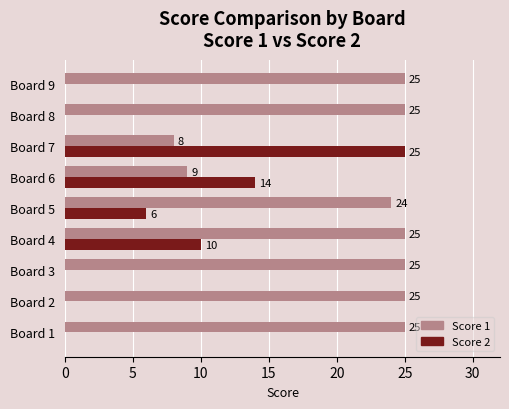

What is the average value of the Score 1 series?

21